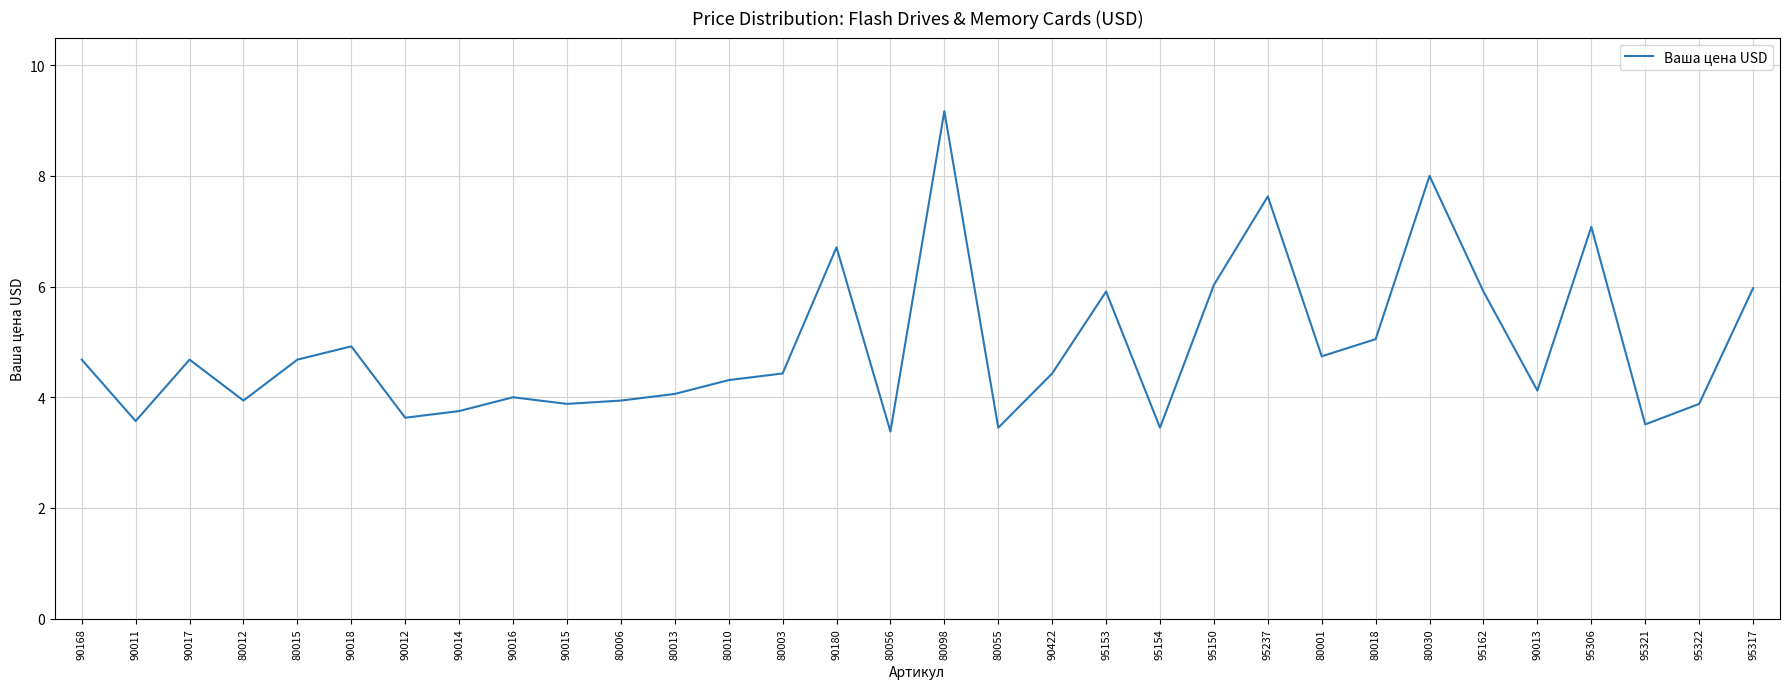

What is the maximum value shown in the chart?

9.2